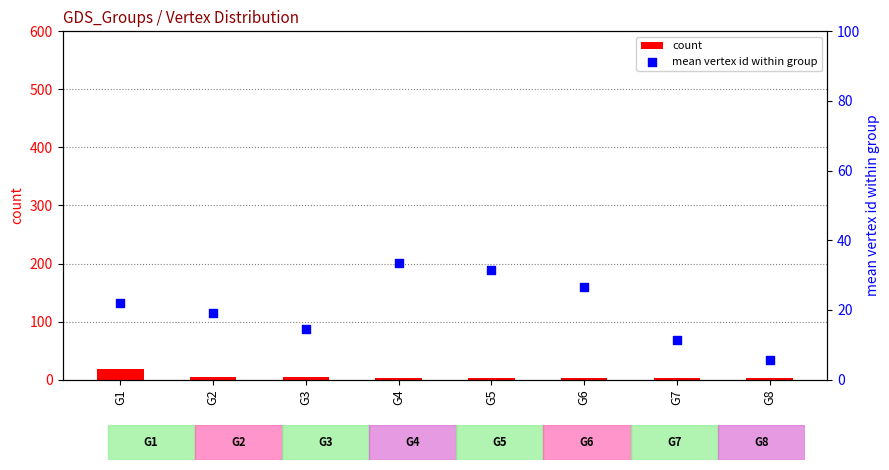

Is the value of count at G2 greater than the value of mean vertex id within group at G2?

No